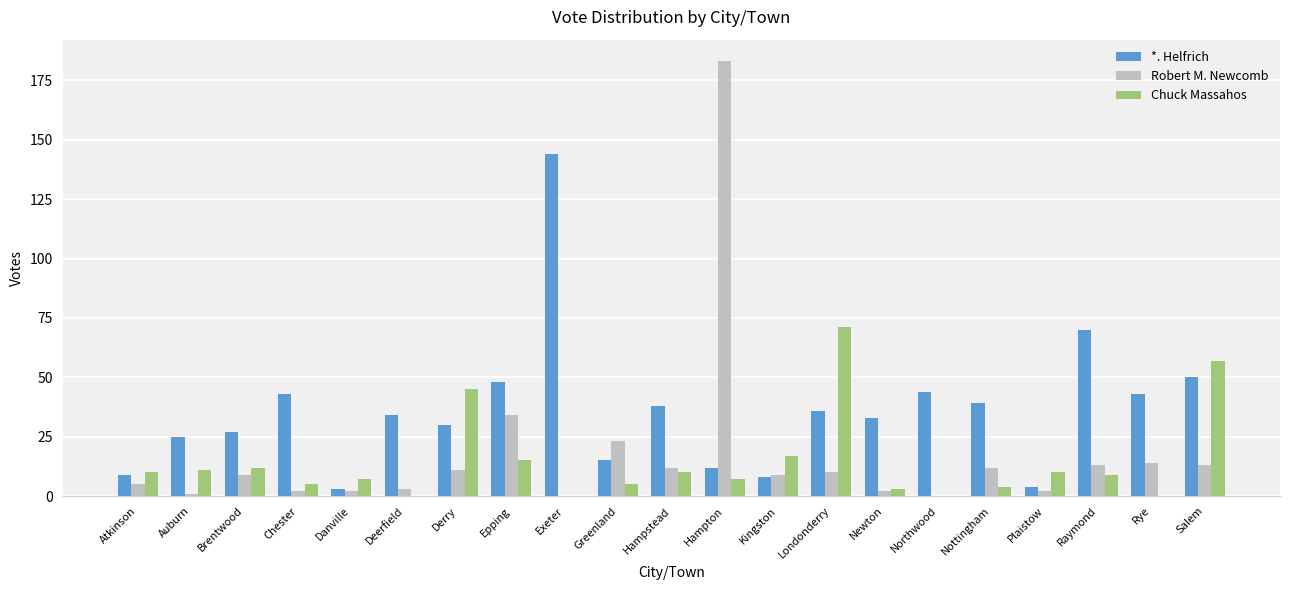

Reading left to right, extract all data points from this chart.

*. Helfrich: 9	25	27	43	3	34	30	48	144	15	38	12	8	36	33	44	39	4	70	43	50
Robert M. Newcomb: 5	1	9	2	2	3	11	34	0	23	12	183	9	10	2	0	12	2	13	14	13
Chuck Massahos: 10	11	12	5	7	0	45	15	0	5	10	7	17	71	3	0	4	10	9	0	57